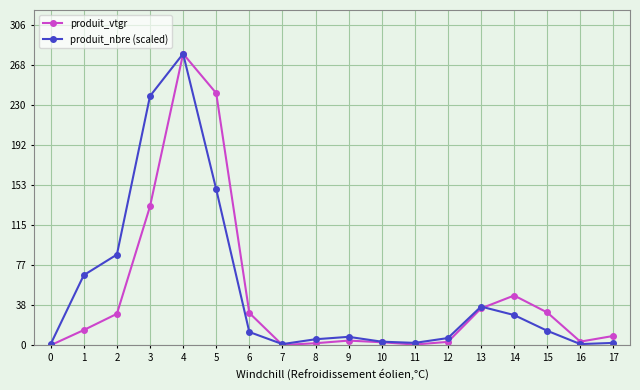

What is the difference between the highest and lowest values at 6?

18.2